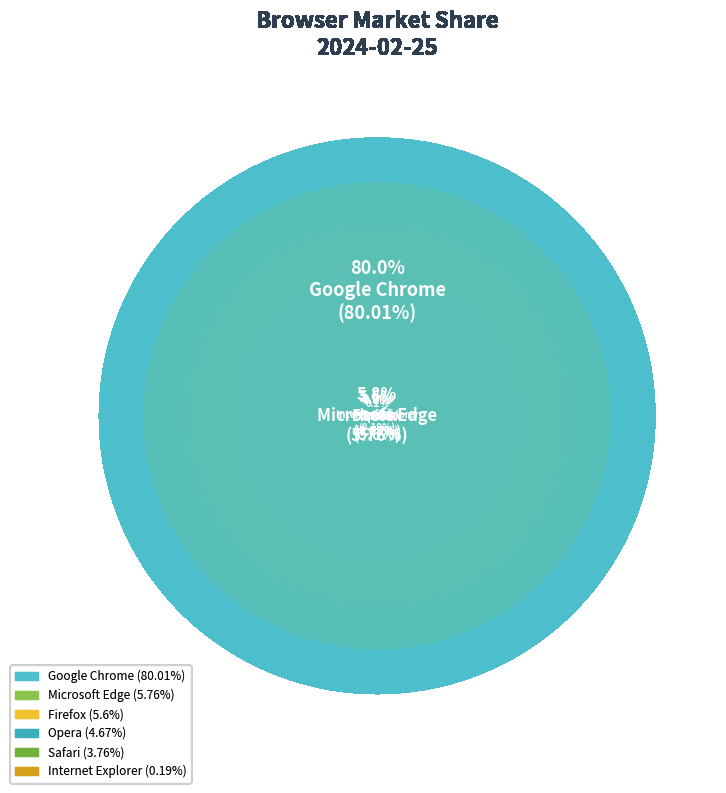

True or false: Google Chrome accounts for 66% of the total.

False